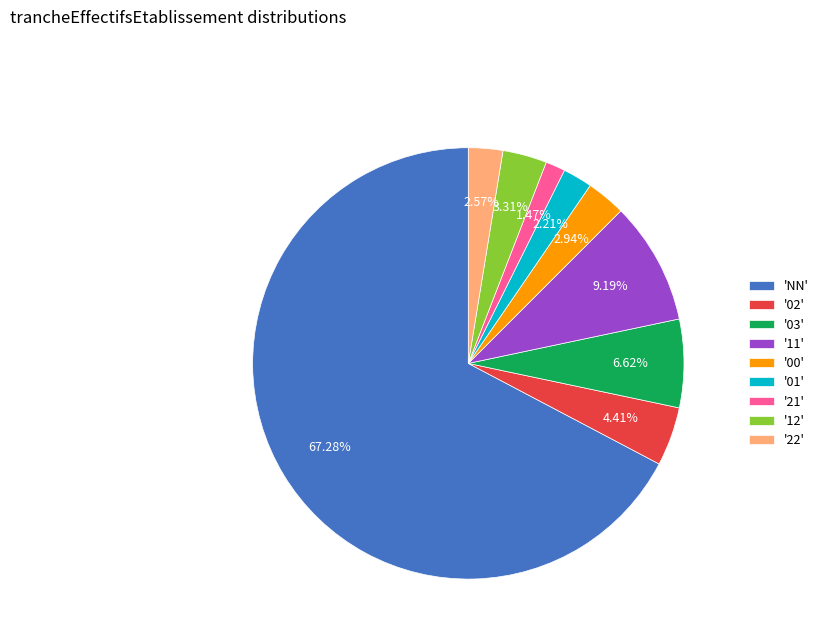

What is the largest slice in the pie chart?

'NN'